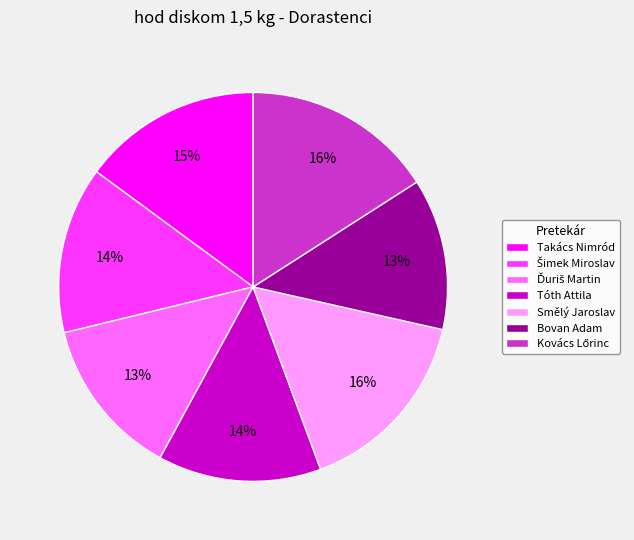

Does any single category account for the majority?

No